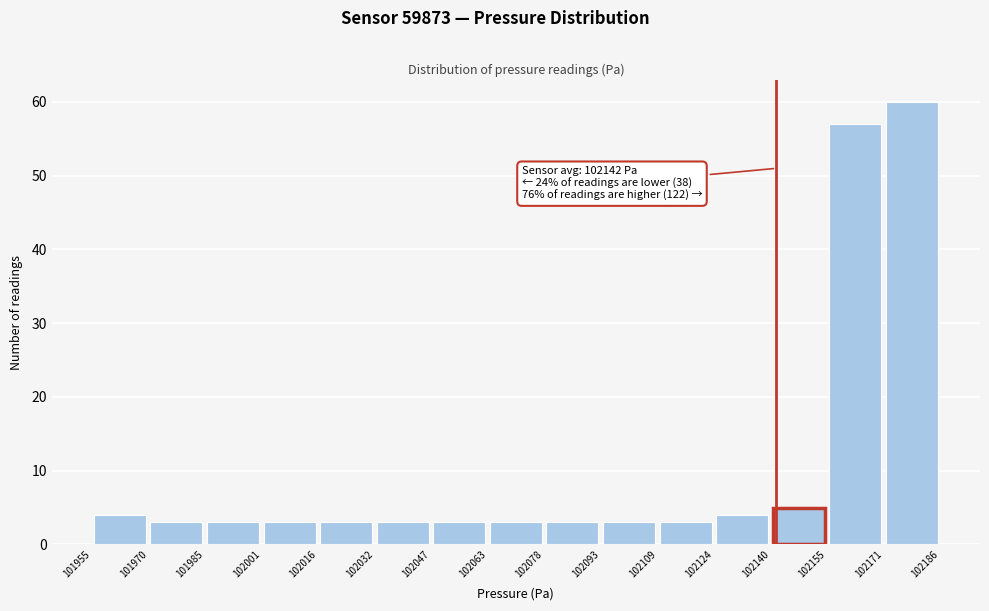

Over which range of the x-axis is the bar tallest?

102171 to 102186